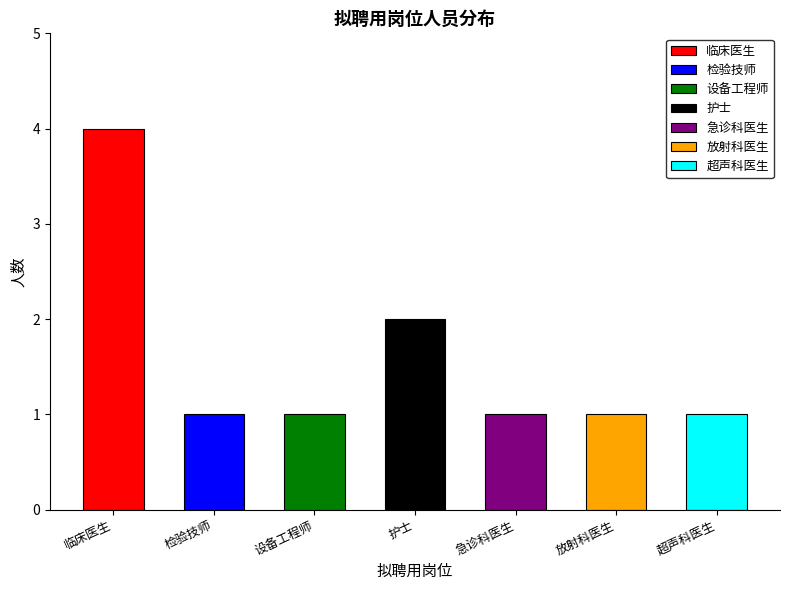

Are the bars horizontal?

No